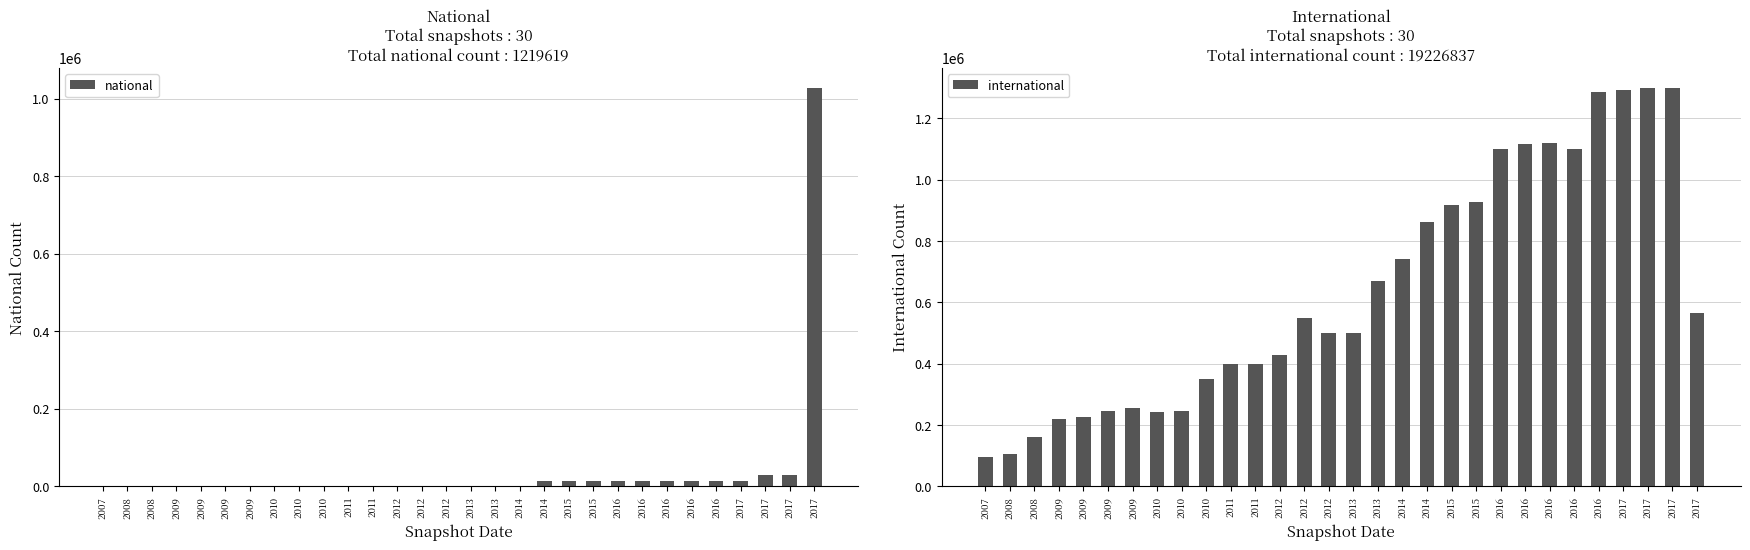

Reading left to right, what are all the values shown in this chart?

national: 0	0	0	0	0	0	0	0	0	0	0	0	0	0	0	0	0	0	14889	14889	14889	14889	14889	14889	14889	14889	14889	28734	28734	1028150
international: 97059	107164	160959	221063	226168	246326	256351	243415	244430	350311	398791	399220	429212	550473	498768	500825	670549	742378	861040	917945	925829	1100142	1117032	1120772	1099524	1286694	1292392	1298500	1299249	564256